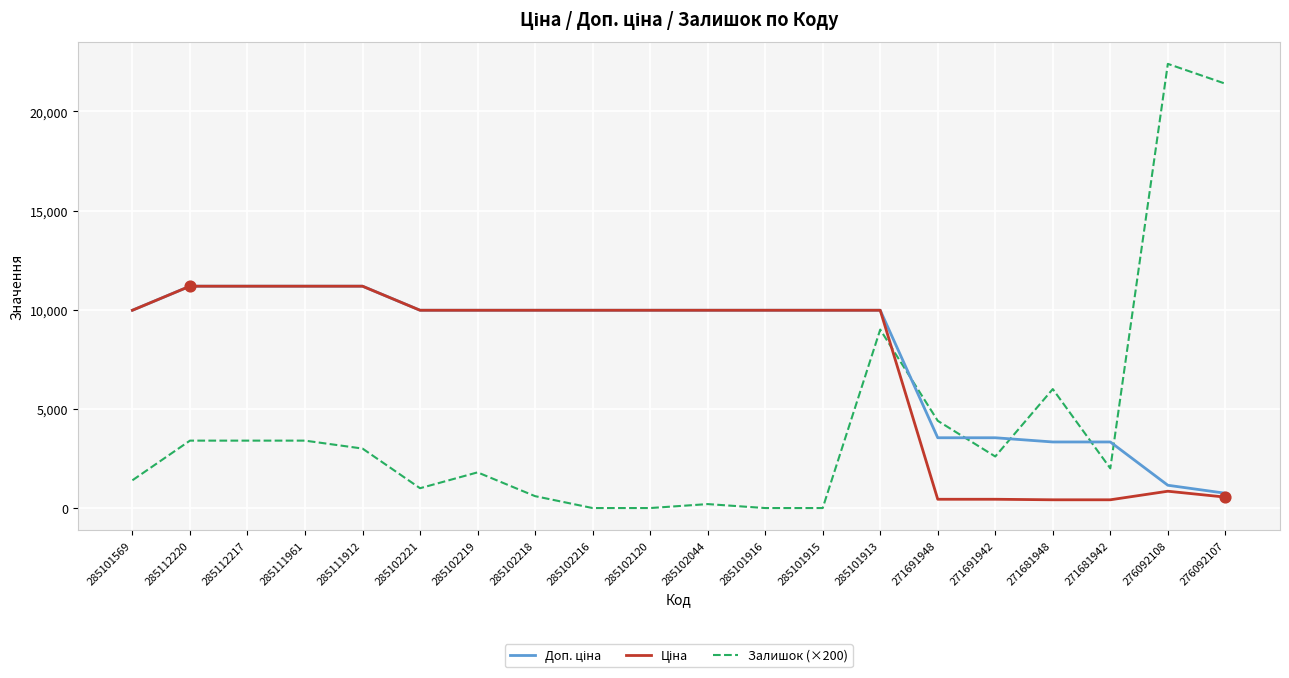

What is the total value across all series at 271691942?

6588.1